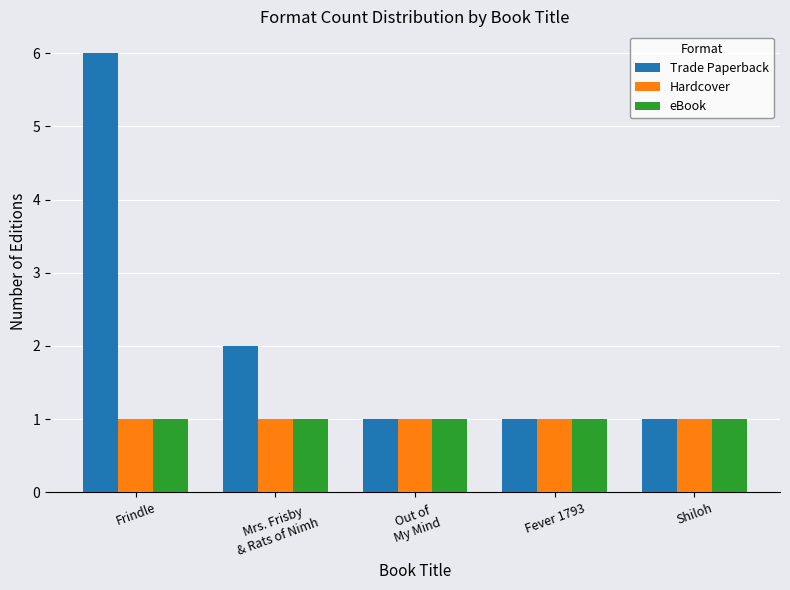

Which category has the highest value across all series?

Frindle